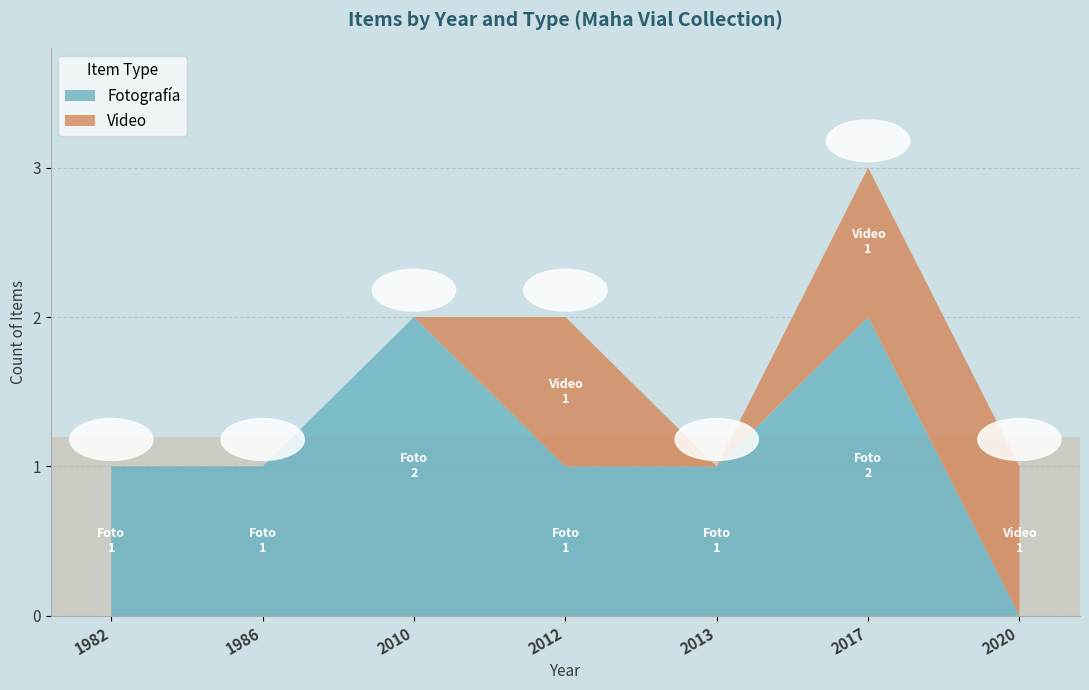

At which category is the sum across all series the highest?

2017